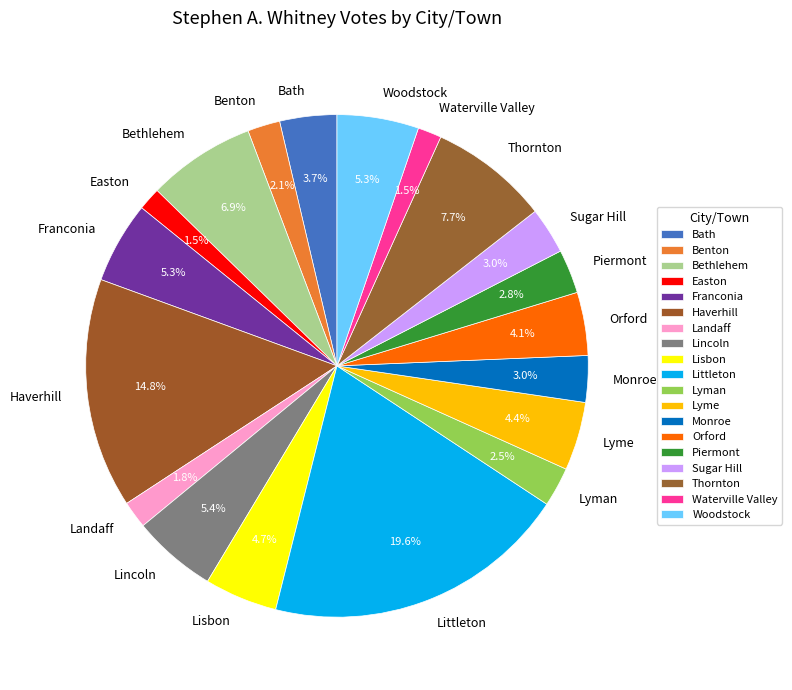

Approximately how many times larger is the value at Piermont compared to Landaff?

1.6